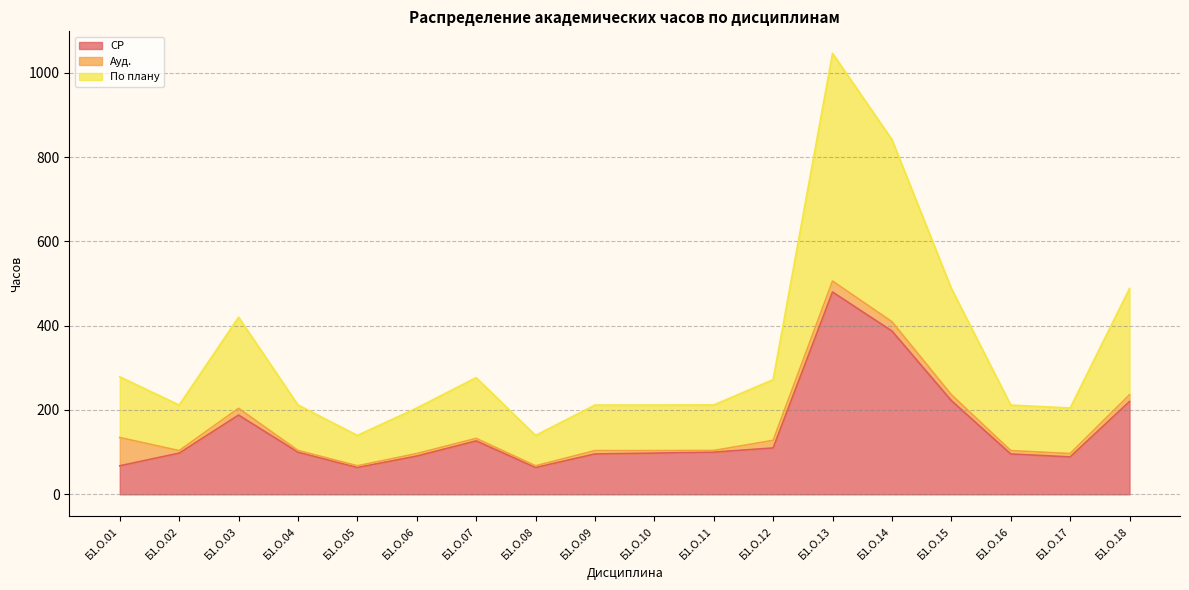

List the labels in order of По плану value, largest first.

Б1.О.13, Б1.О.14, Б1.О.15, Б1.О.18, Б1.О.03, Б1.О.01, Б1.О.07, Б1.О.12, Б1.О.04, Б1.О.11, Б1.О.02, Б1.О.09, Б1.О.10, Б1.О.16, Б1.О.06, Б1.О.17, Б1.О.05, Б1.О.08